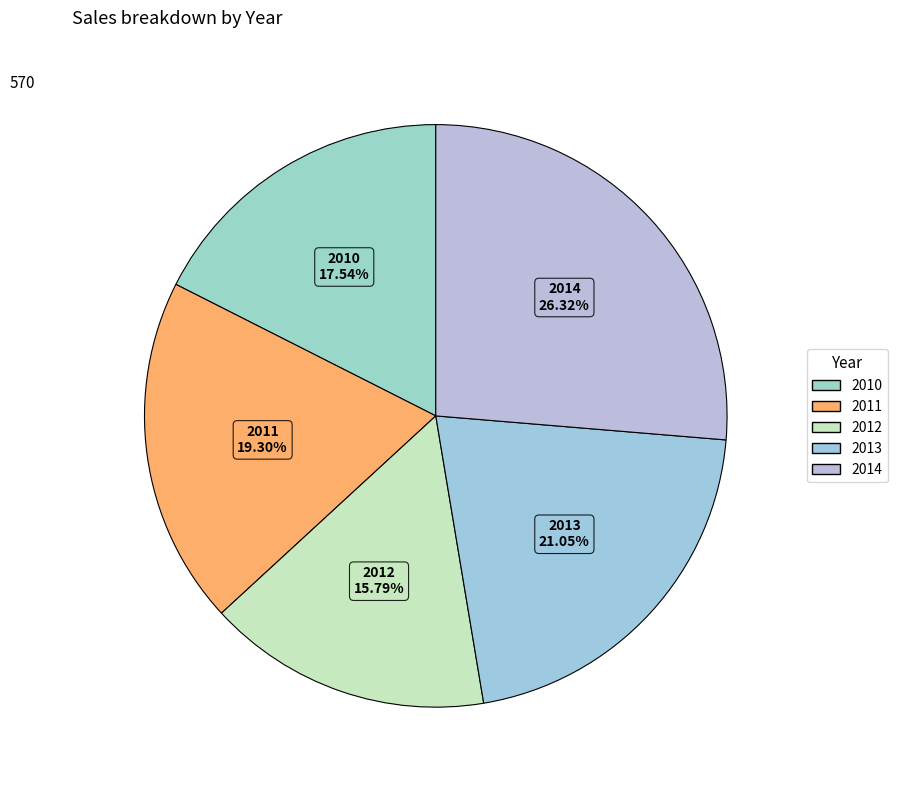

To the nearest percent, what portion does 2011 represent?

19%